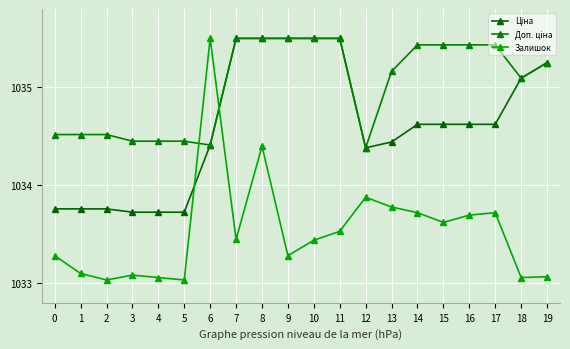

Count the number of categories in the chart.

20